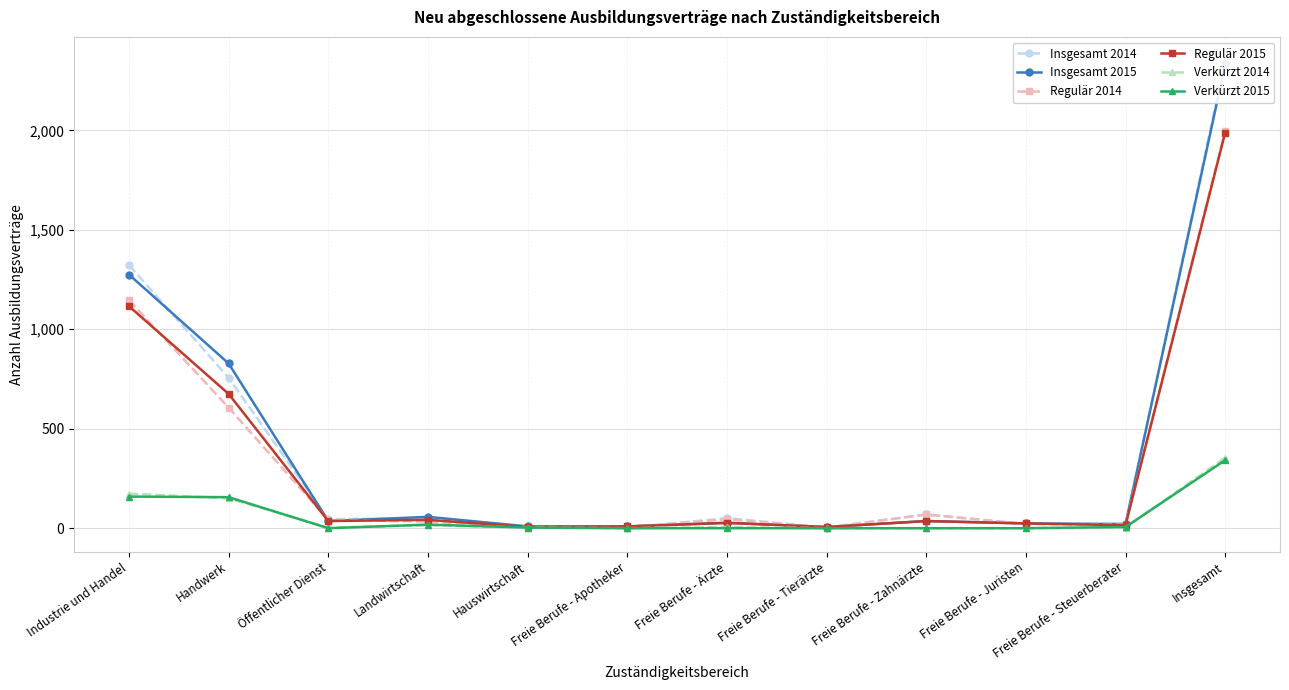

At which category is the sum across all series the highest?

Insgesamt